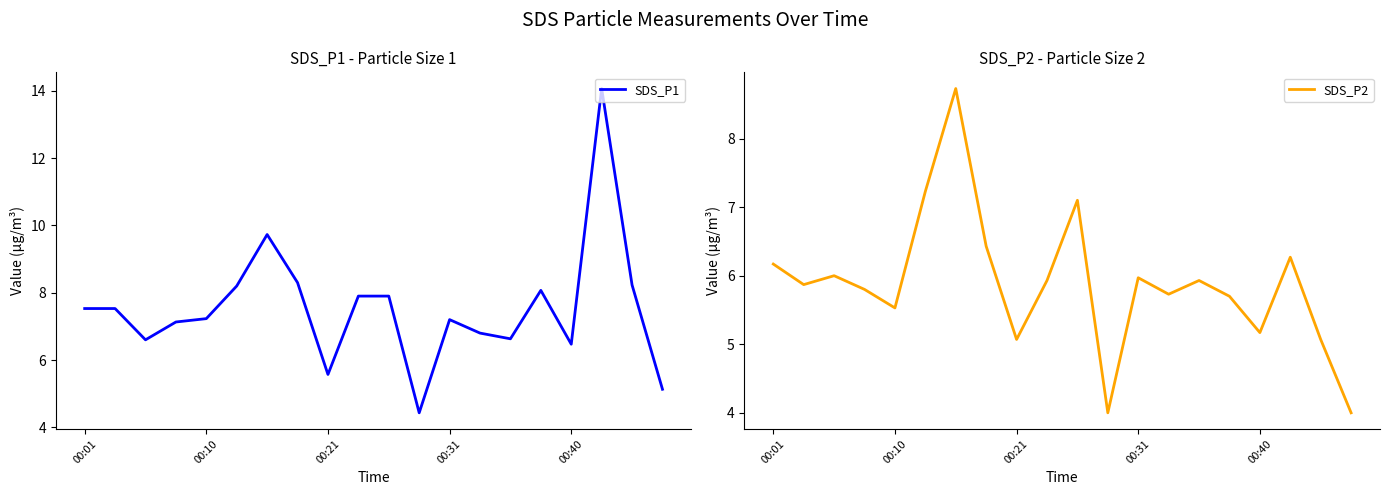

What is the maximum value for SDS_P1?

14.1